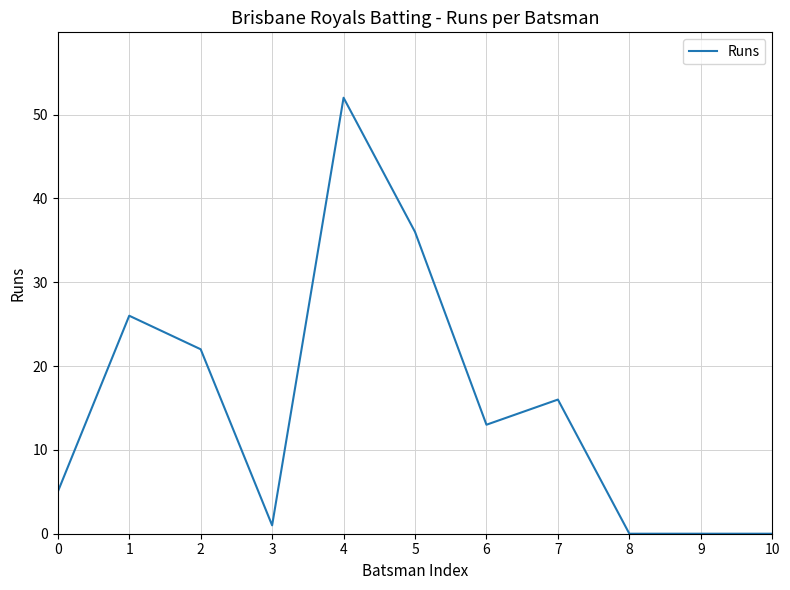

Where is the first local minimum?

3